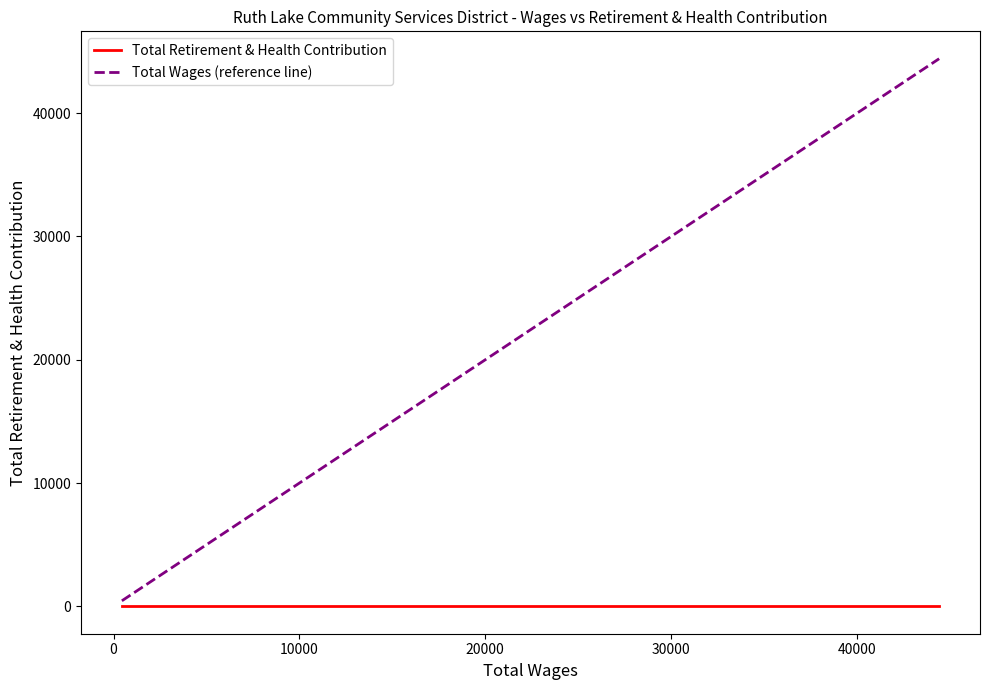

True or false: Total Wages (reference line) has more than 2 points higher than both neighbors.

False